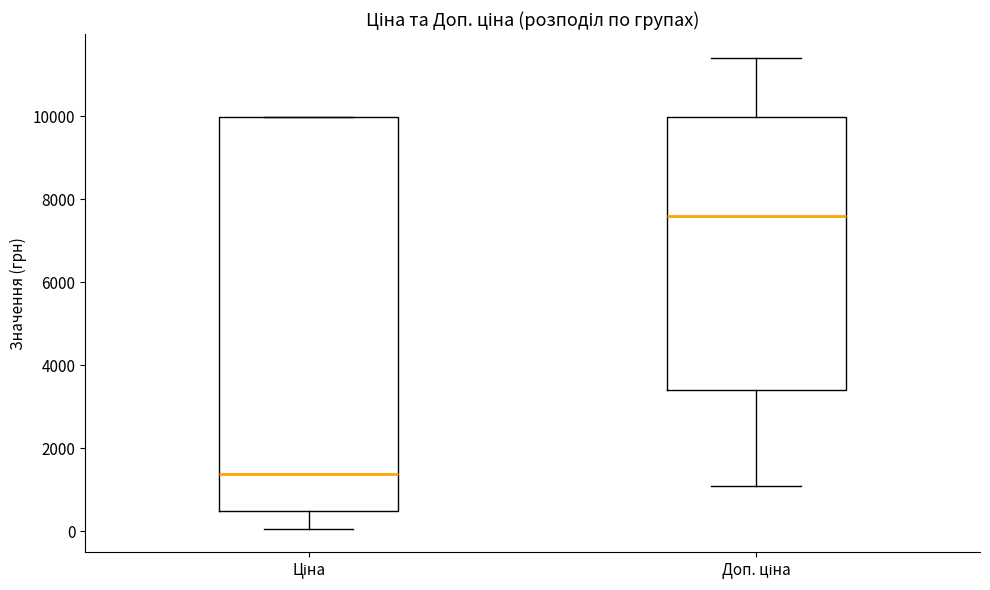

Reading left to right, transcribe this box plot: for each box, give where its median line is, the range the box spans, and where its two whiskers end, as read against the y-axis. The values are not printed on the chart, so give them approximately, as read against the axis.

Ціна: median 1400, box 400 to 10000, whiskers 0 to 10000
Доп. ціна: median 7600, box 3400 to 10000, whiskers 1000 to 11400